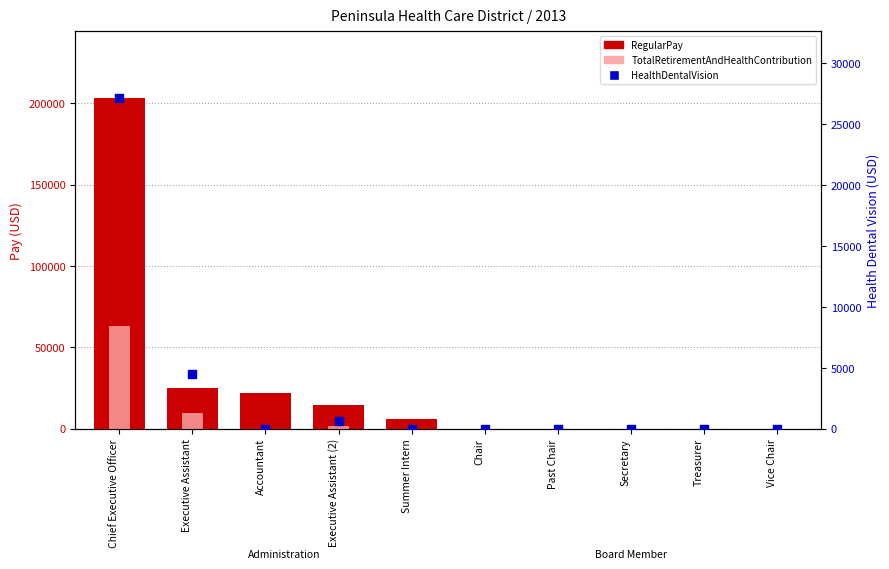

Which series reaches the maximum Y coordinate?

RegularPay